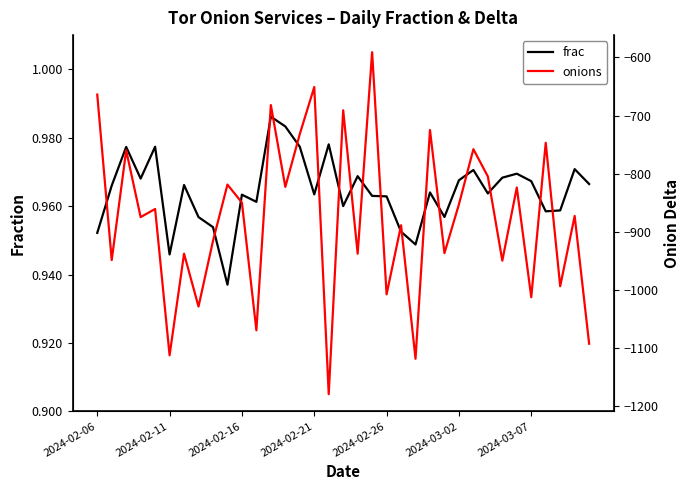

At how many categories does at least one series exceed -984?

35